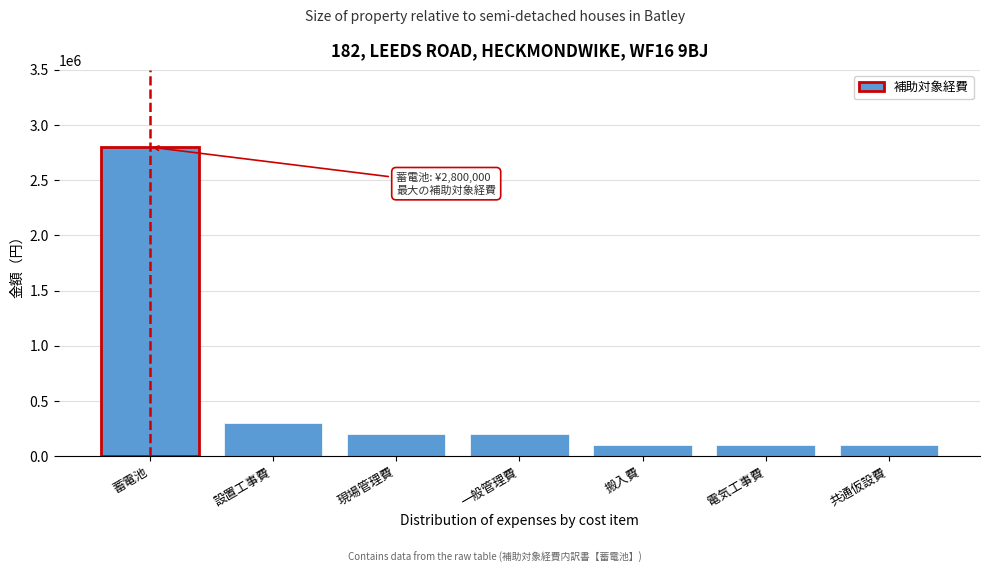

Reading left to right, what are all the values shown in this chart?

蓄電池=2800000	設置工事費=300000	現場管理費=200000	一般管理費=200000	搬入費=100000	電気工事費=100000	共通仮設費=100000